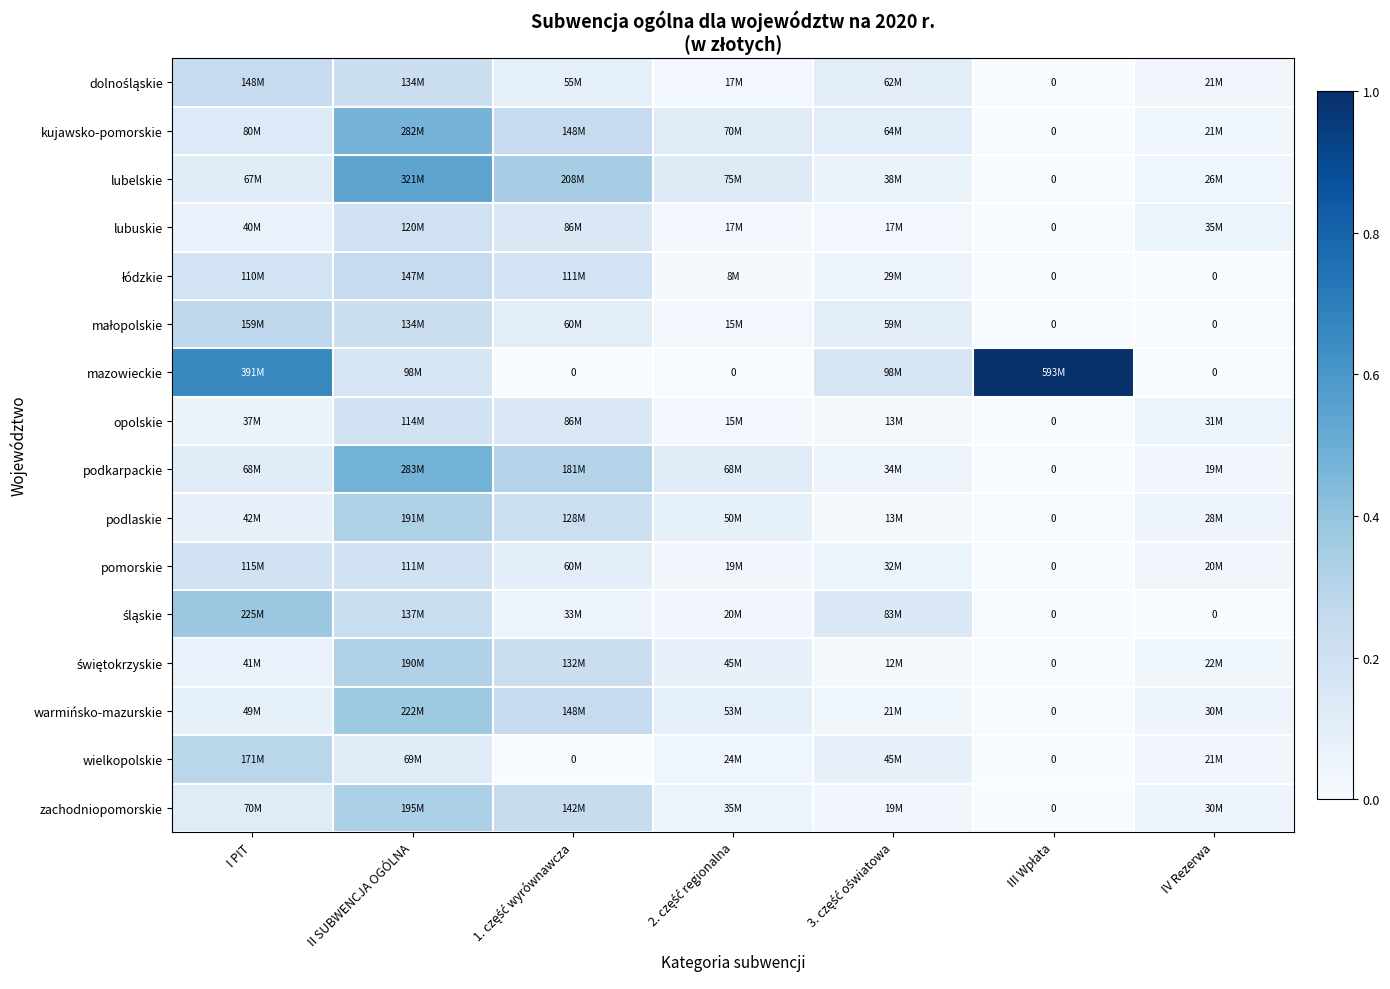

Which series has the largest total across all categories?

mazowieckie